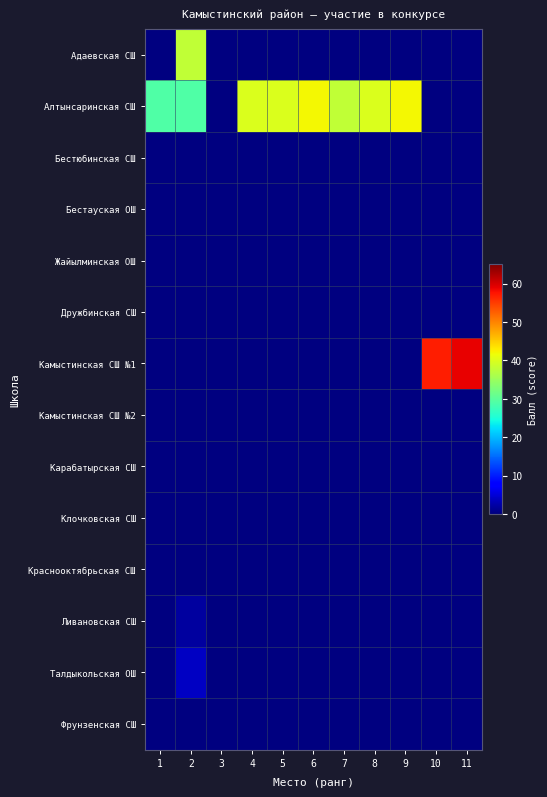

At 7, list the series in order from largest to smallest.

Алтынсаринская СШ, Адаевская СШ, Бестюбинская СШ, Бестауская ОШ, Жайылминская ОШ, Дружбинская СШ, Камыстинская СШ №1, Камыстинская СШ №2, Карабатырская СШ, Клочковская СШ, Краснооктябрьская СШ, Ливановская СШ, Талдыкольская ОШ, Фрунзенская СШ